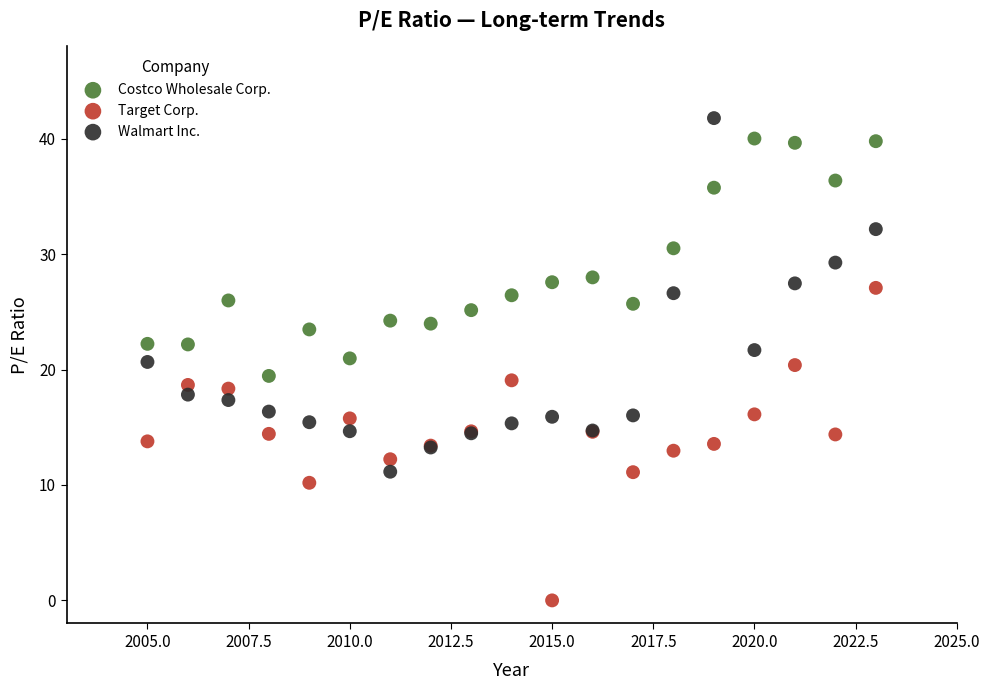

What is the X range (max minus min) for the scatter plot?

18.0